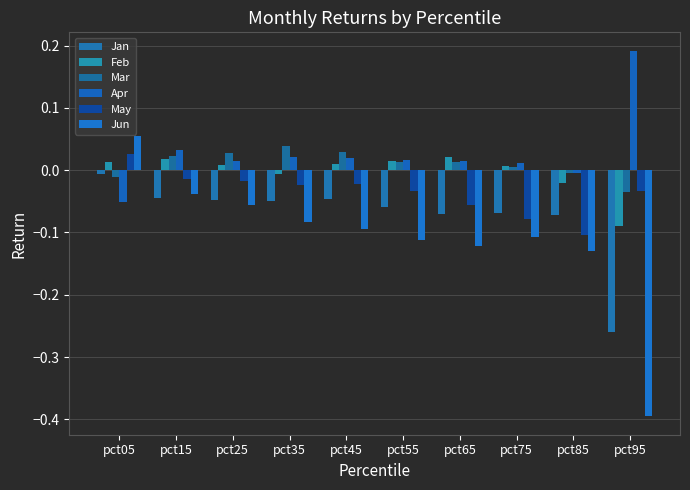

How many data points in Feb are above 0?

7